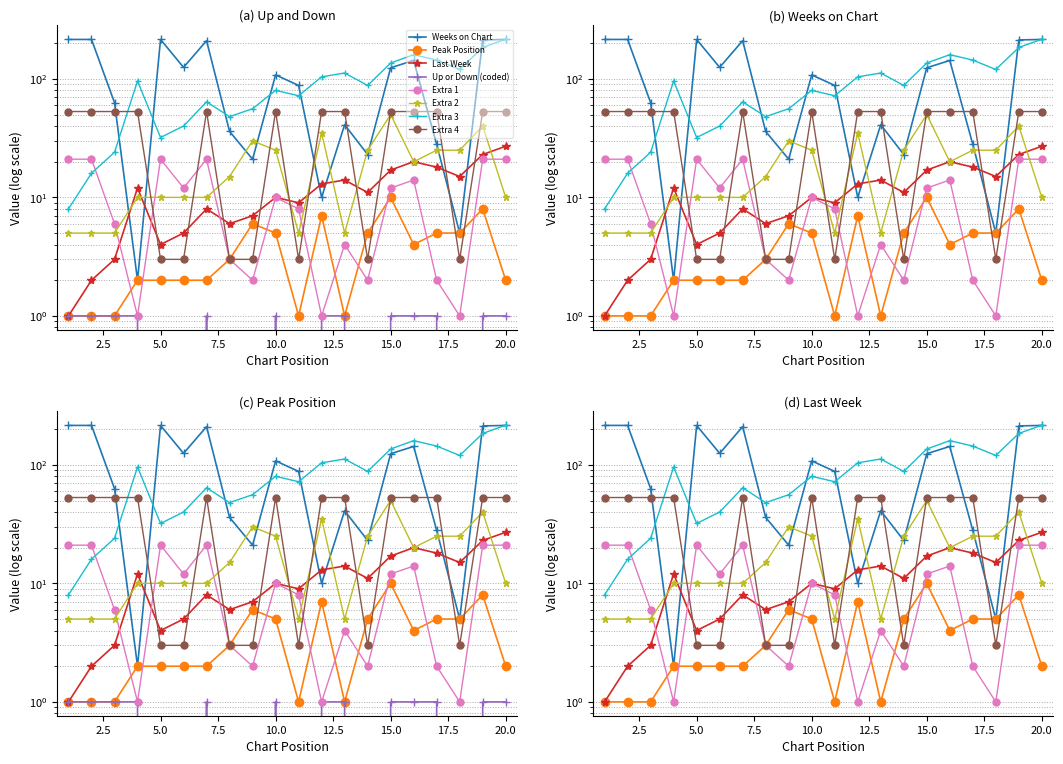

How many data points in Up or Down (coded) are less than 1?

7